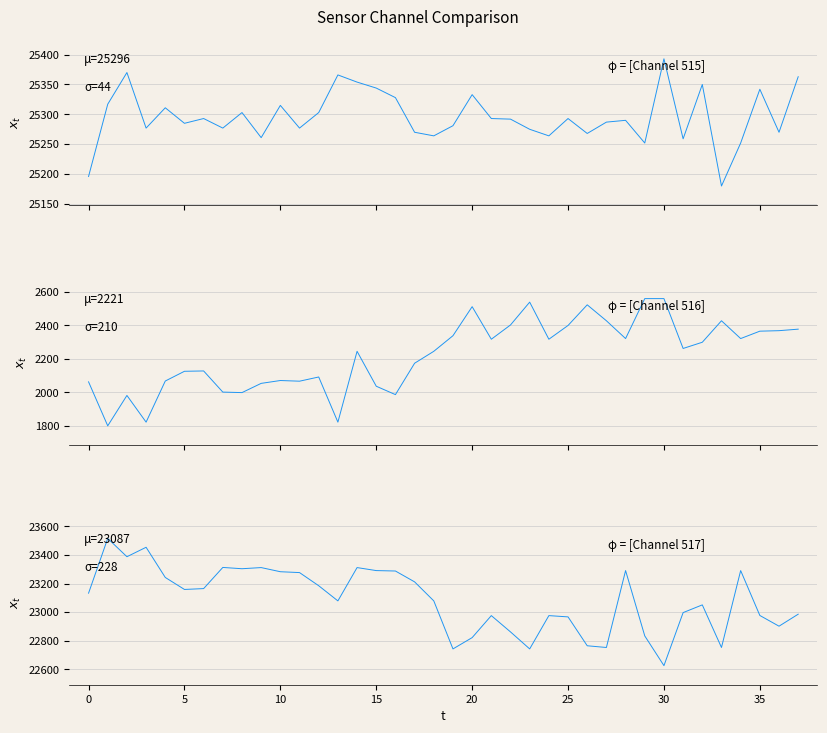

True or false: col_517 and col_516 cross at least once.

False